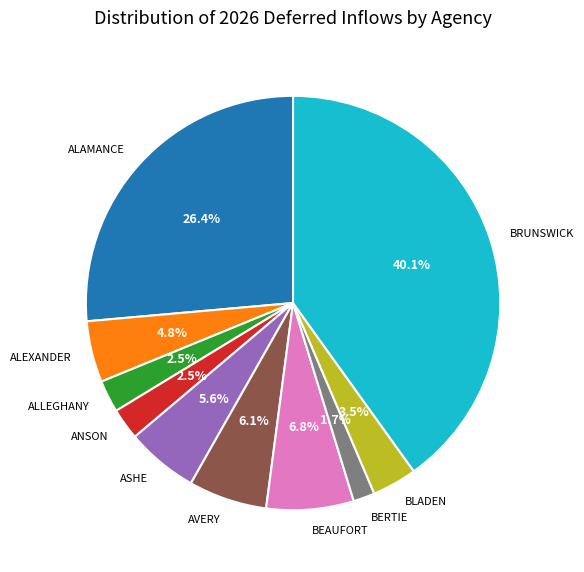

To the nearest percent, what is the difference between the BEAUFORT and BERTIE slice percentages?

5%